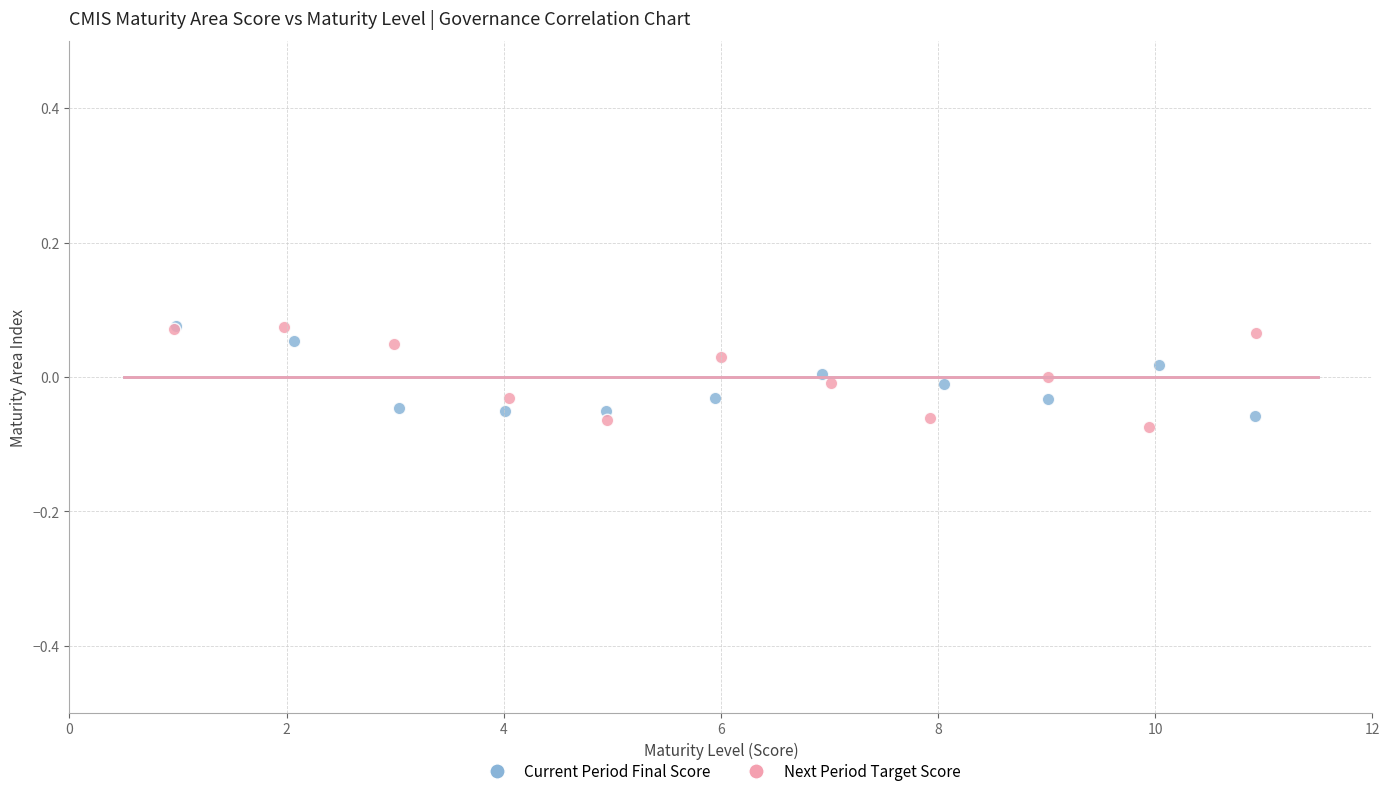

Which series has the widest spread of Y values?

Next Period Target Score